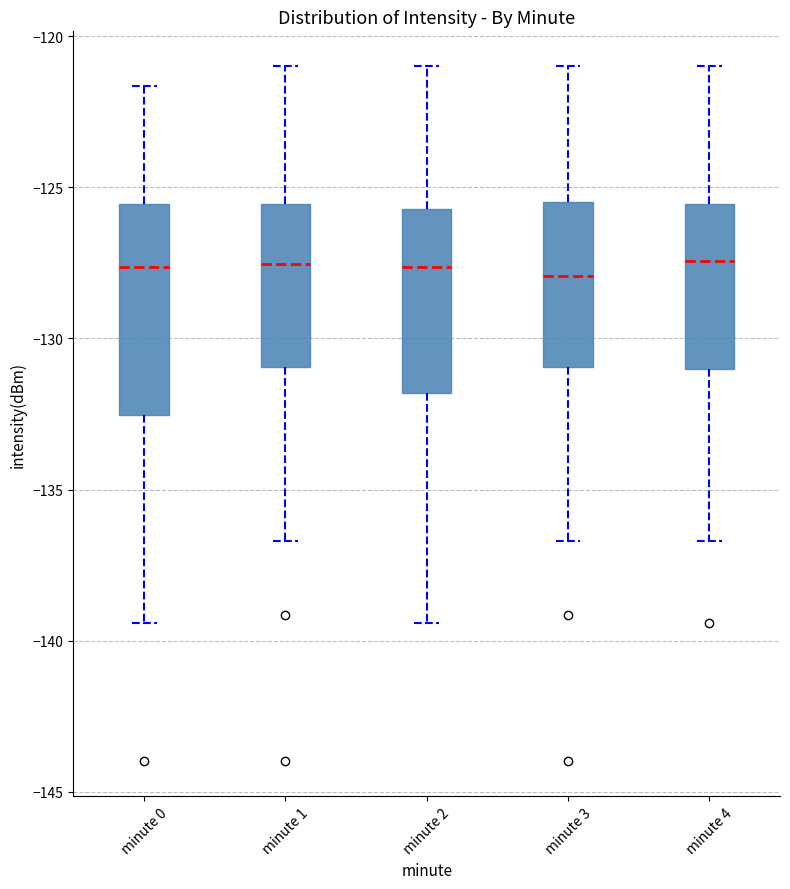

Reading left to right, transcribe this box plot: for each box, give where its median line is, the range the box spans, and where its two whiskers end, as read against the y-axis. The values are not printed on the chart, so give them approximately, as read against the axis.

minute 0: median -127.5, box -132.5 to -125.5, whiskers -139.5 to -121.5
minute 1: median -127.5, box -131.0 to -125.5, whiskers -136.5 to -121.0
minute 2: median -127.5, box -132.0 to -125.5, whiskers -139.5 to -121.0
minute 3: median -128.0, box -131.0 to -125.5, whiskers -136.5 to -121.0
minute 4: median -127.5, box -131.0 to -125.5, whiskers -136.5 to -121.0